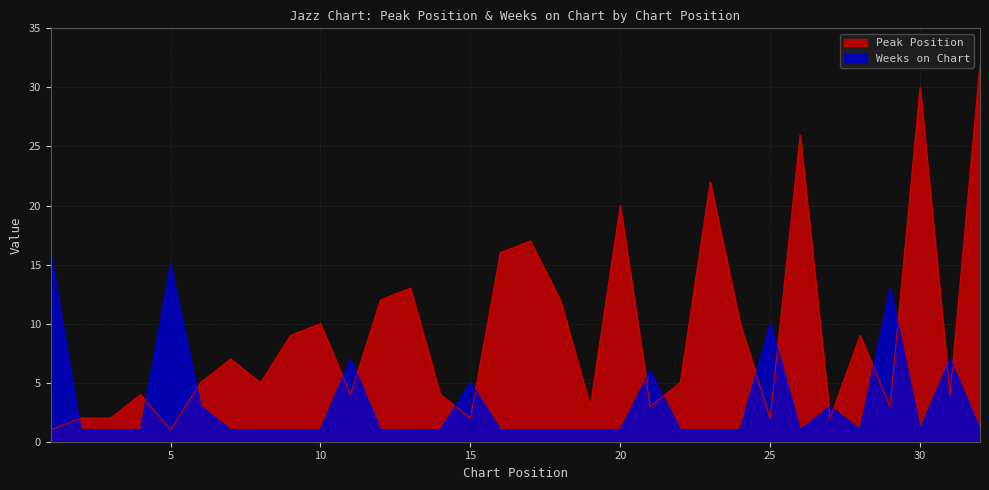

Where is Weeks on Chart nearest to the value 8?

11